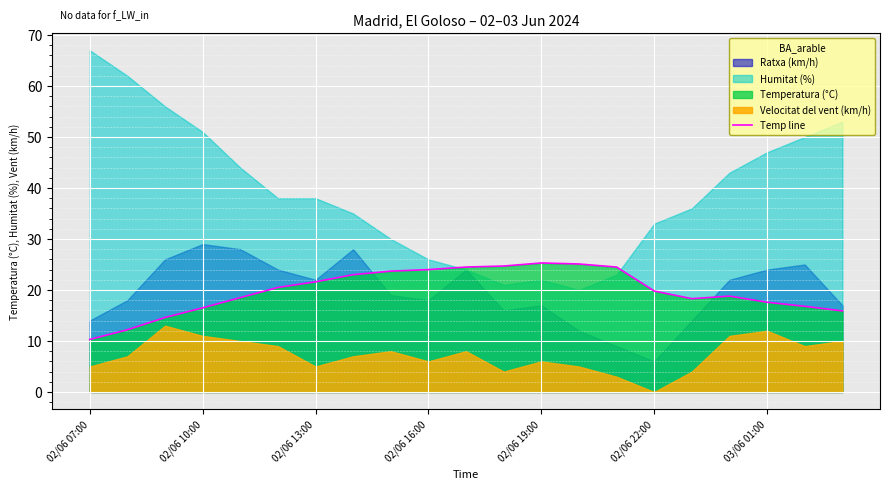

What is the lowest value of the Temp line series?

10.3